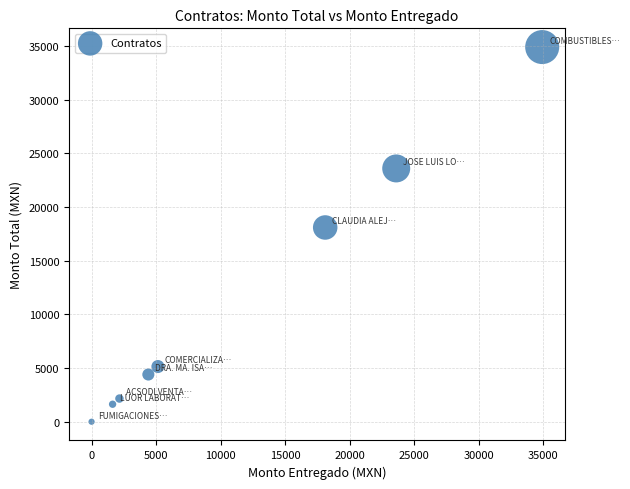

What Y value in the scatter plot is closest to 17459?

18104.2